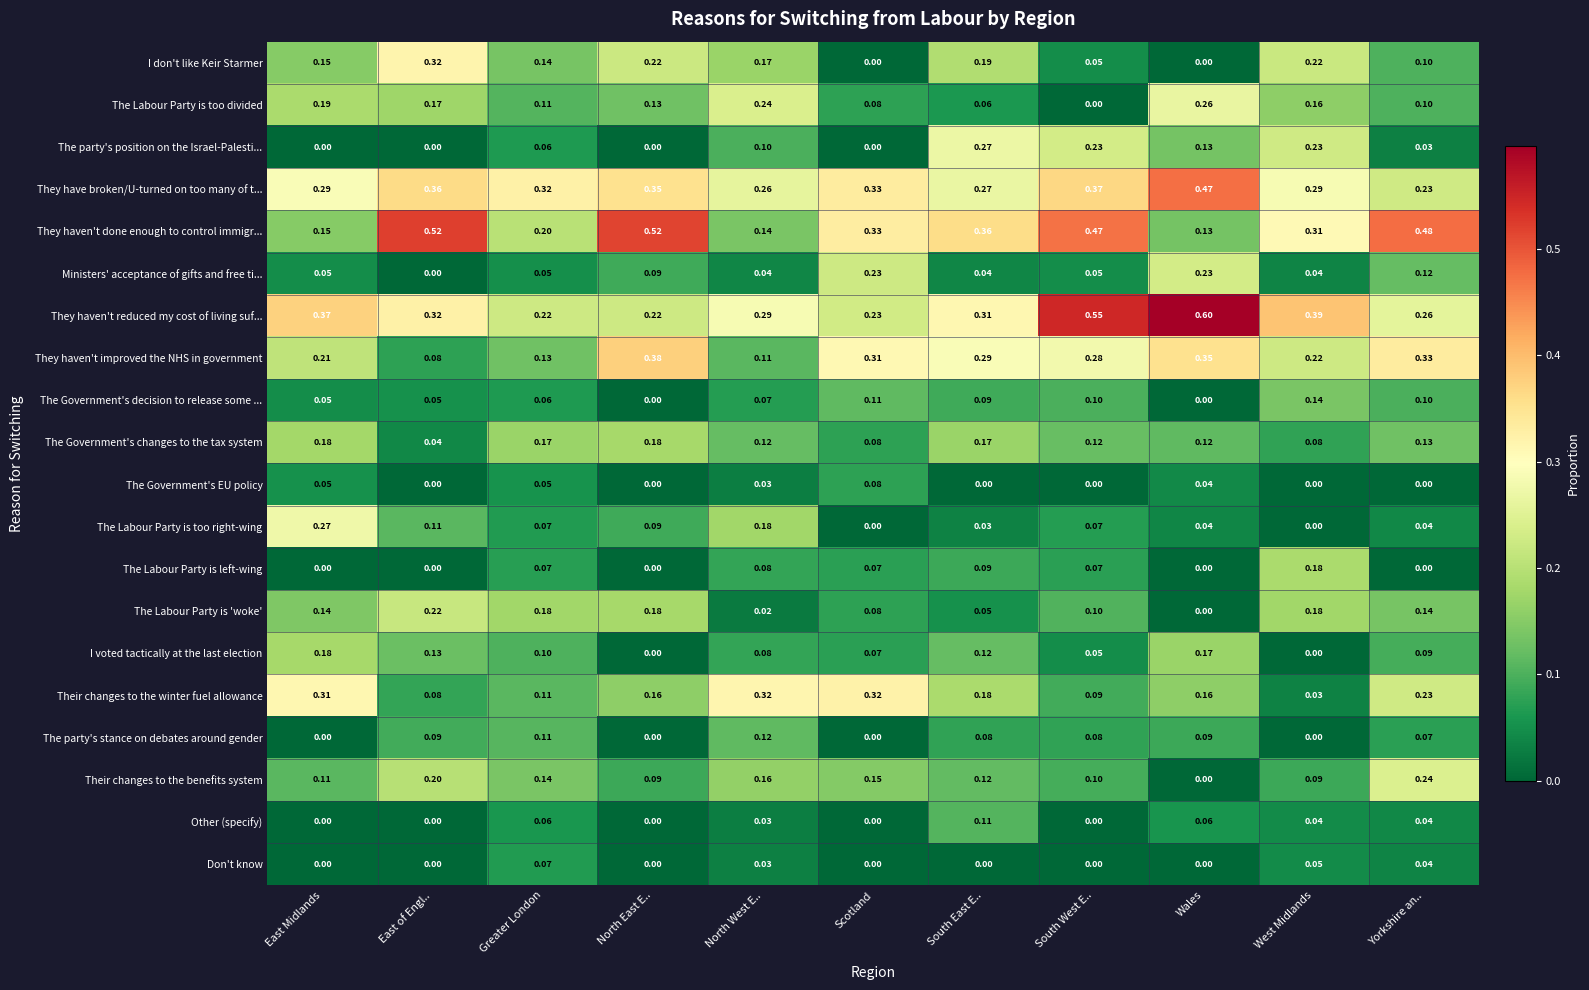

How many distinct data groups are displayed?

20